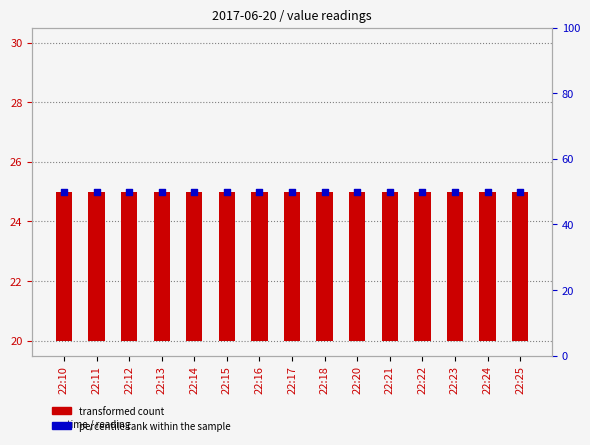

What are all the series names shown in the legend?

transformed count, percentile rank within the sample